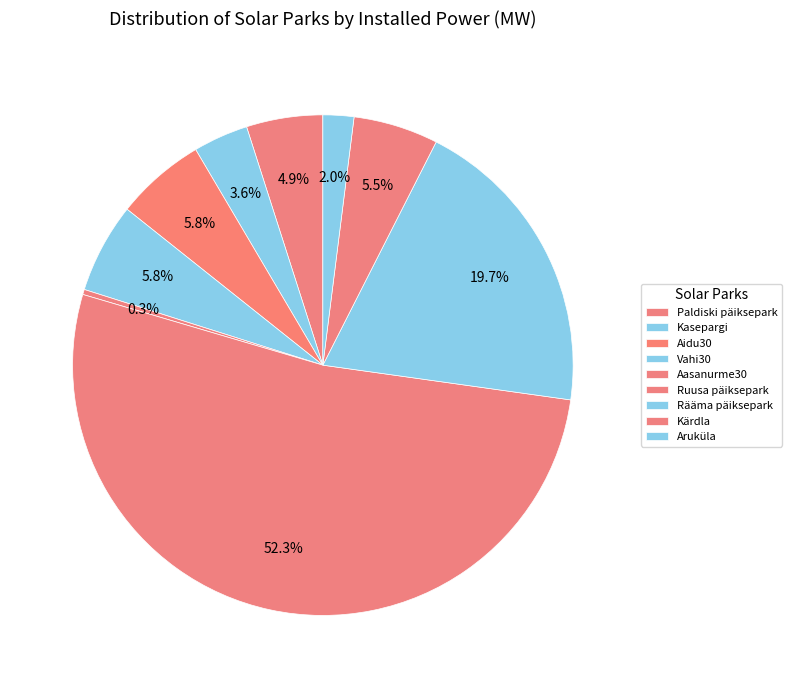

How many segments does this pie chart have?

9